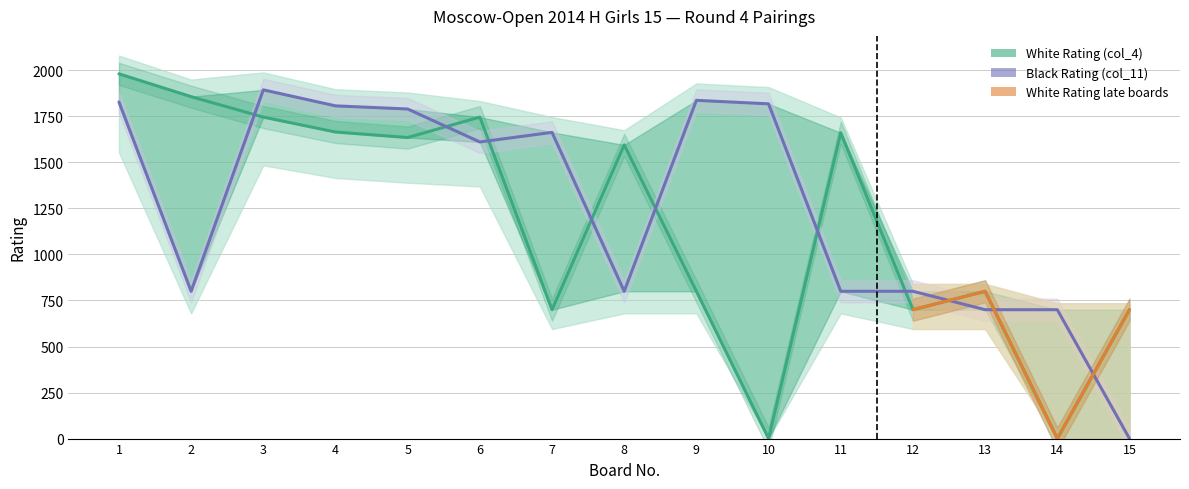

At which category does the chart reach its peak across all series?

1